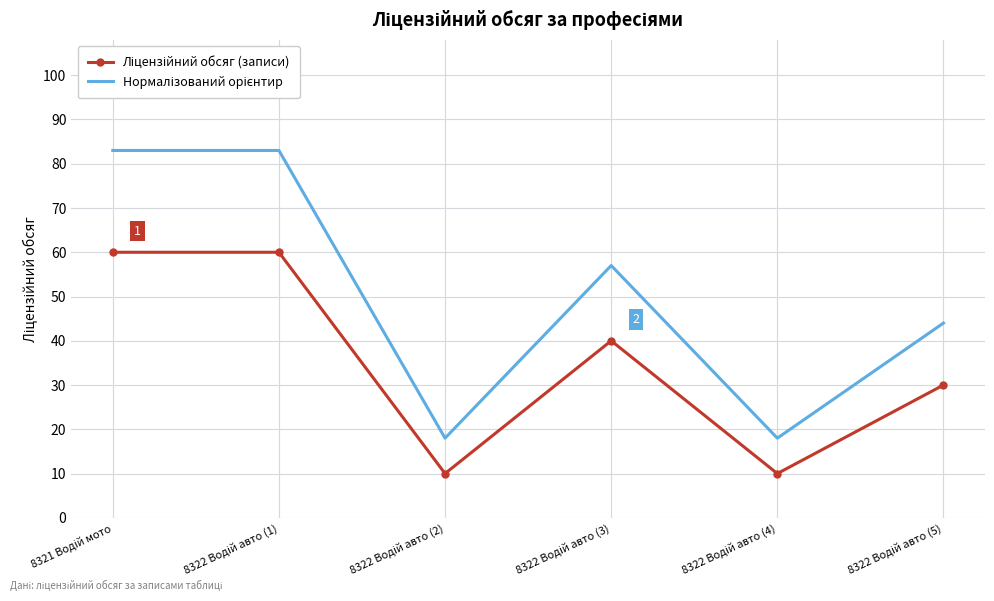

What is the difference between the maximum and minimum values in the Ліцензійний обсяг (записи) series?

50